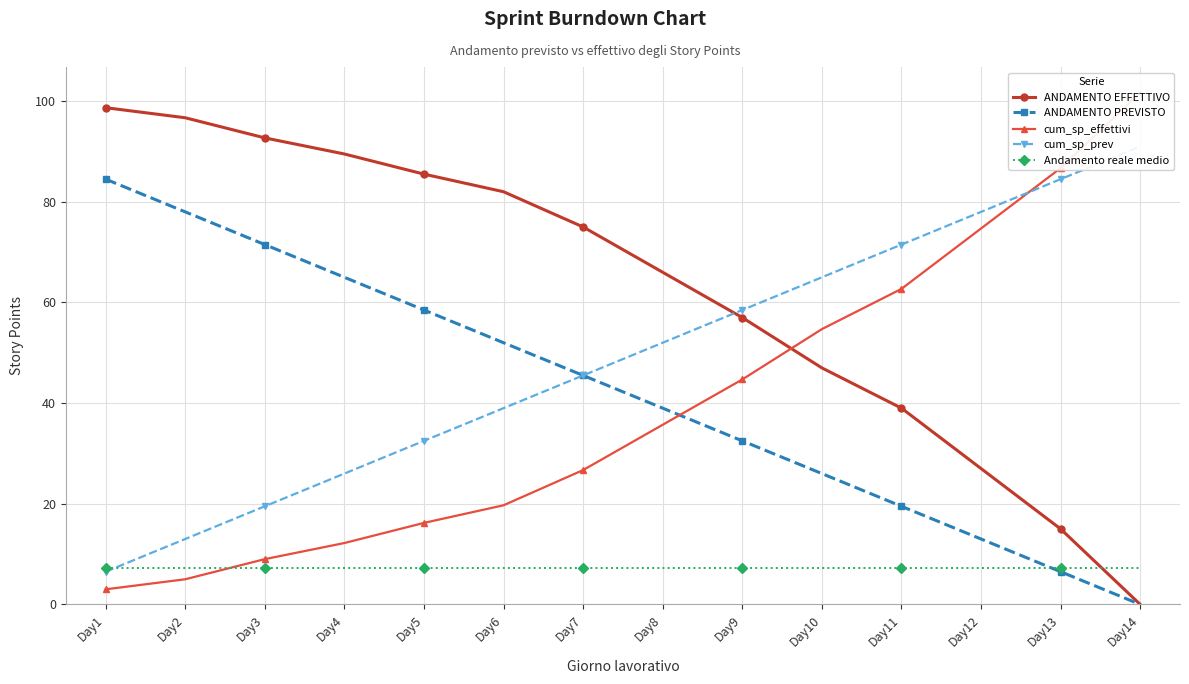

Where do ANDAMENTO EFFETTIVO and Andamento reale medio first cross each other?

Day13 and Day14